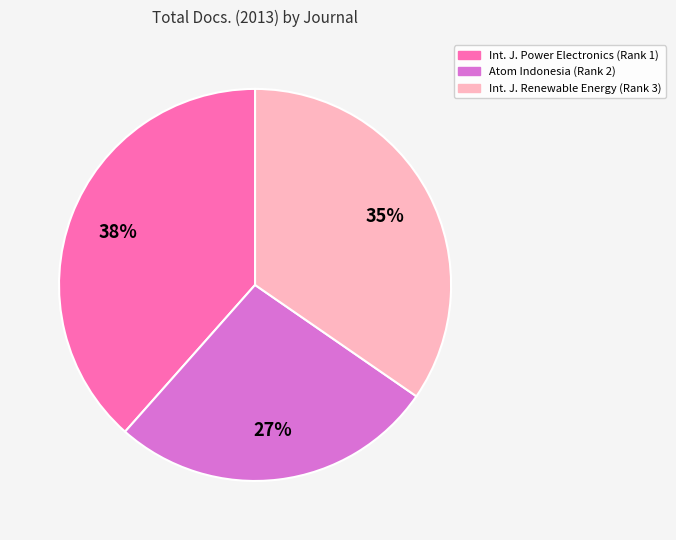

Count the number of slices in the pie.

3